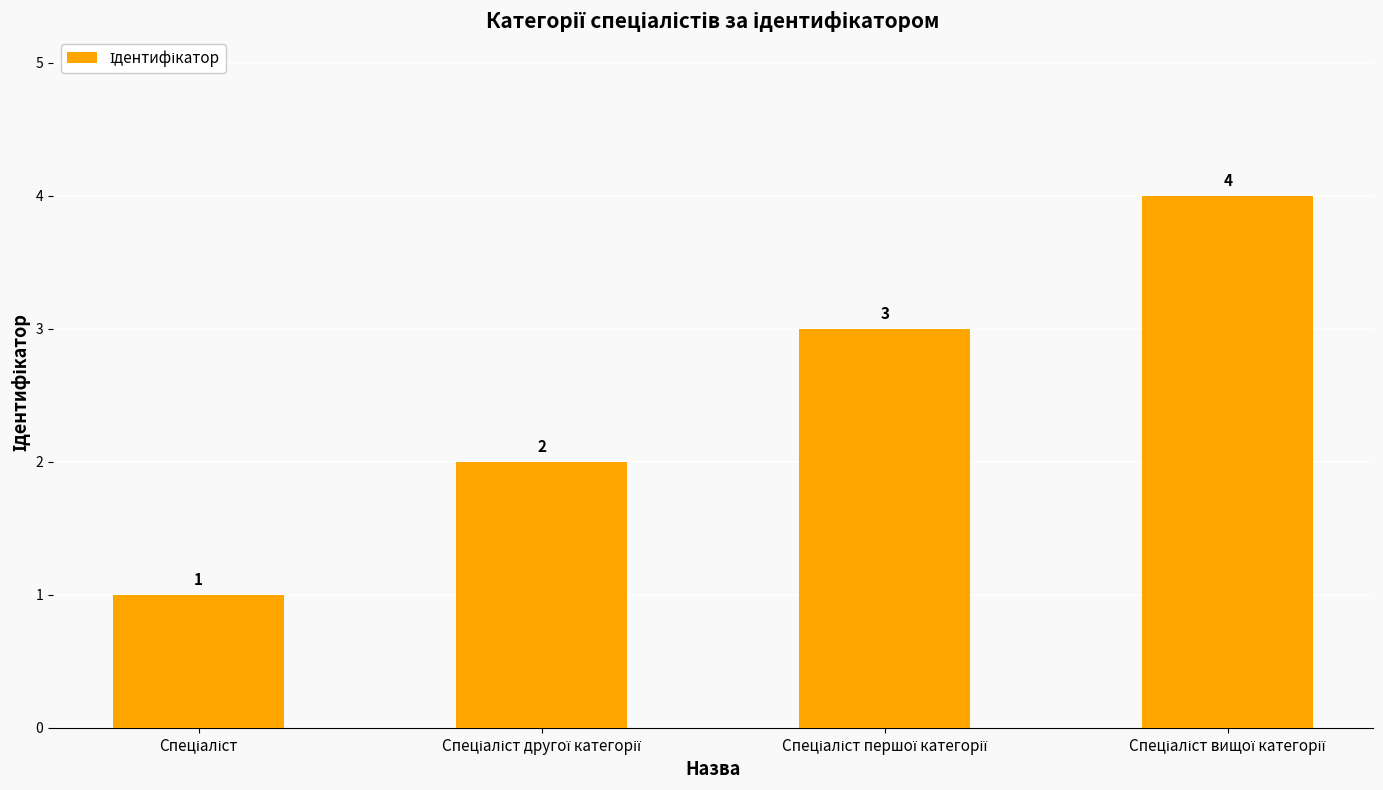

What is the maximum value shown in the chart?

4